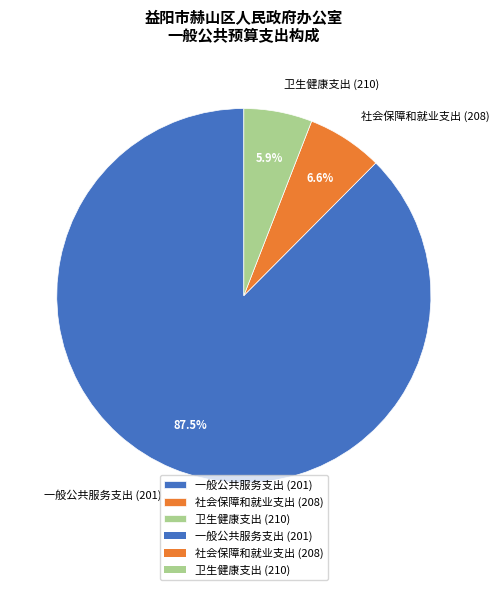

What is the largest slice in the pie chart?

一般公共服务支出 (201)